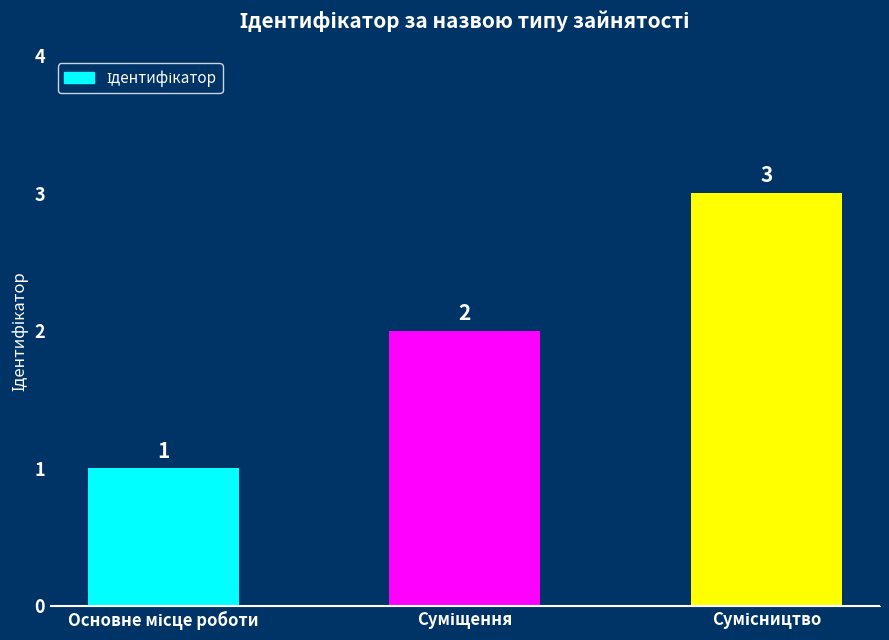

What is the difference between the maximum and minimum values?

2